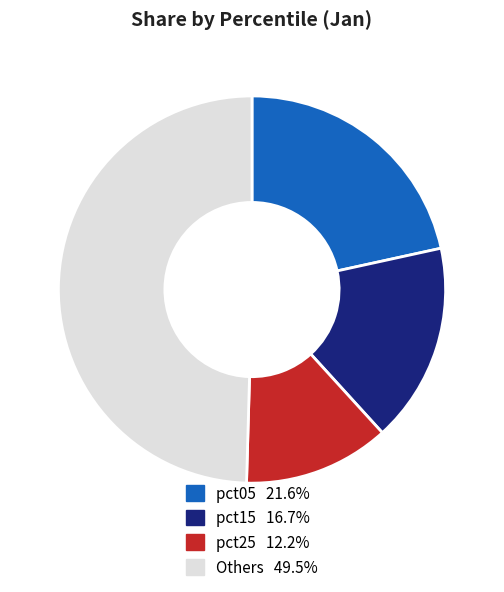

Is pct15 16.7% the majority of the pie?

No